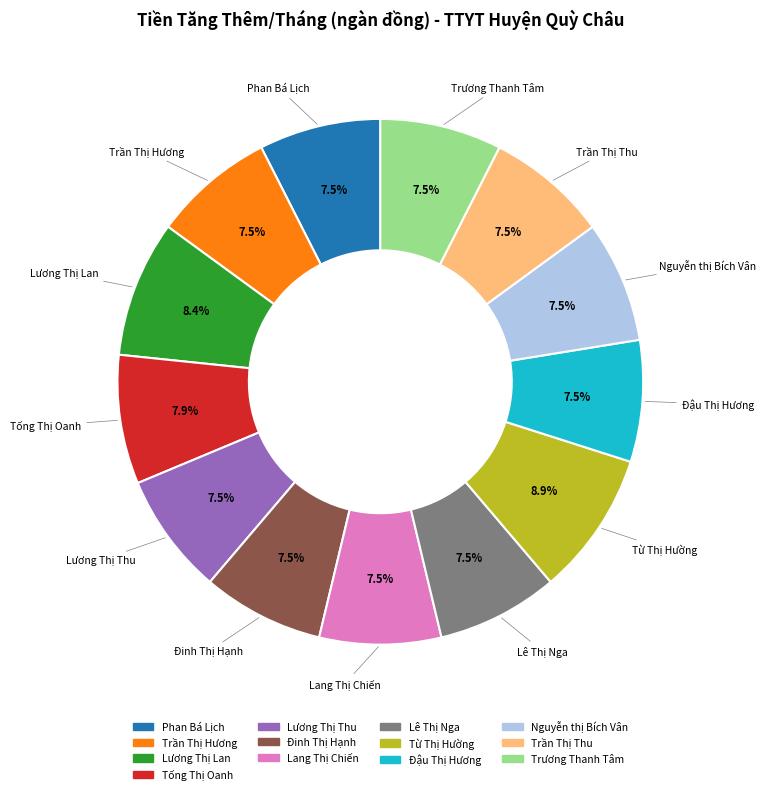

Does Lương Thị Thu account for over 50% of the chart?

No